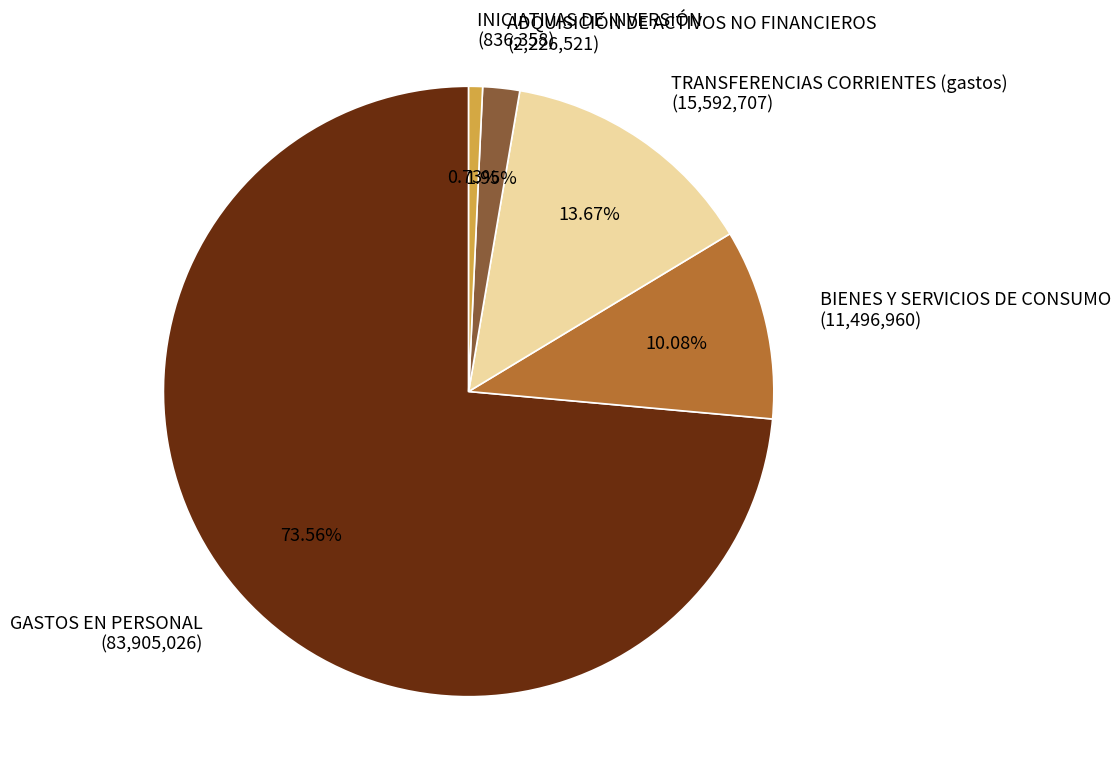

Rank the categories by value from highest to lowest.

GASTOS EN PERSONAL, TRANSFERENCIAS CORRIENTES (gastos), BIENES Y SERVICIOS DE CONSUMO, ADQUISICIÓN DE ACTIVOS NO FINANCIEROS, INICIATIVAS DE INVERSIÓN